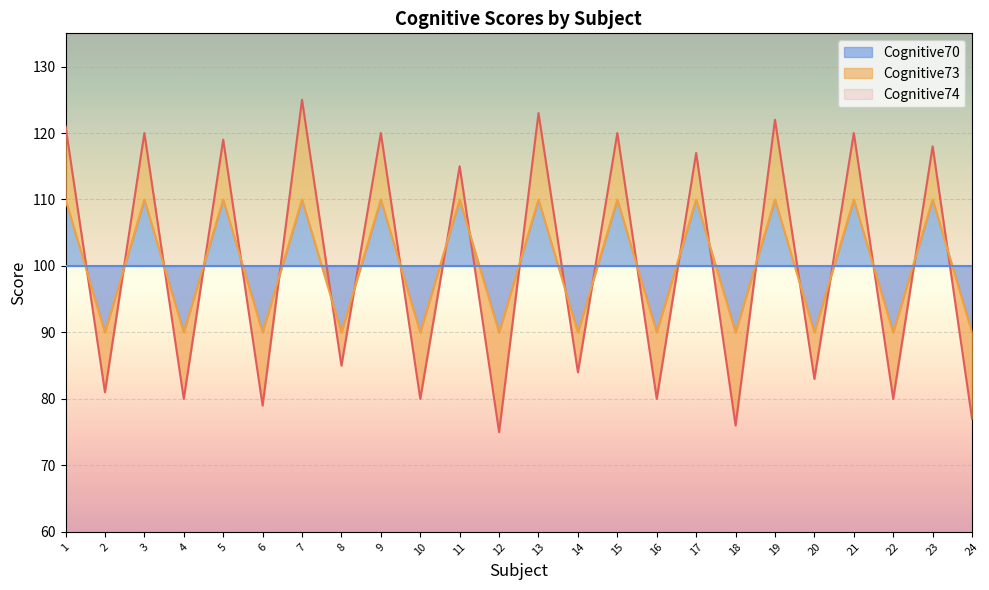

Which series changed the most between 9 and 23?

Cognitive74